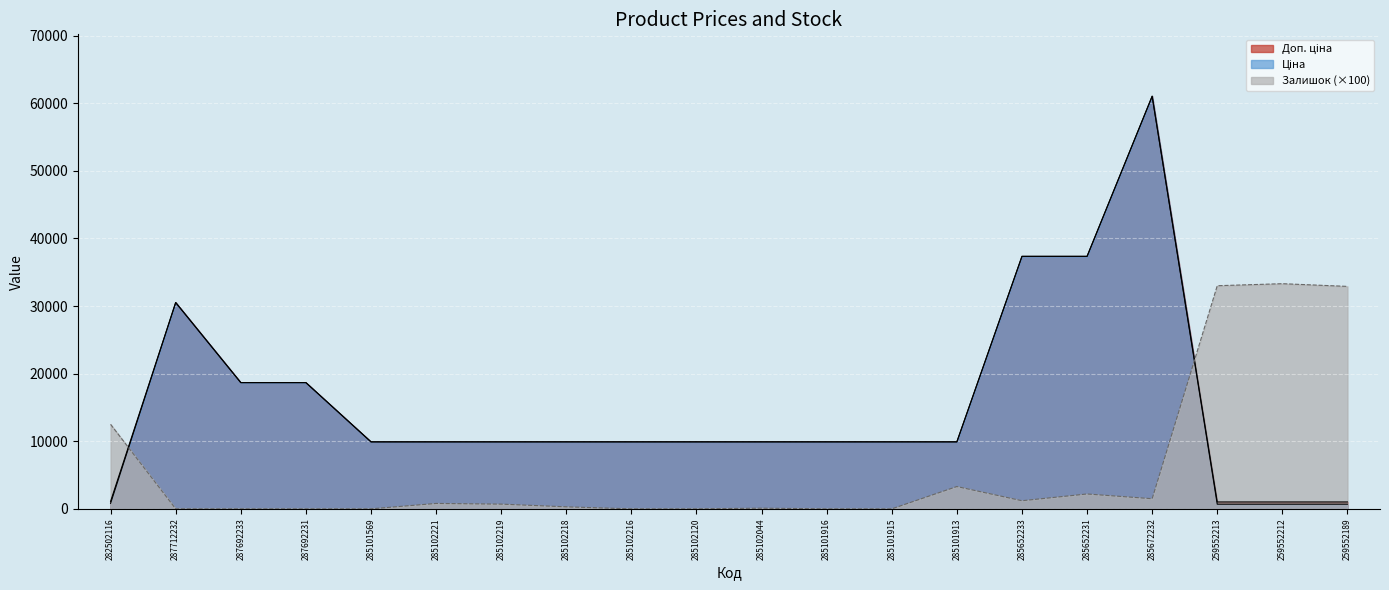

How many interior local peaks does the Ціна series have?

2